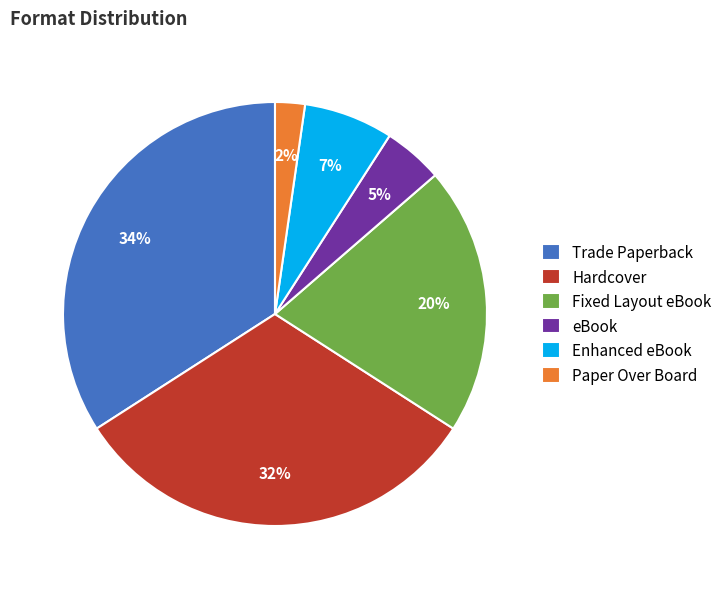

Is it true that Hardcover is 25% of the pie?

False